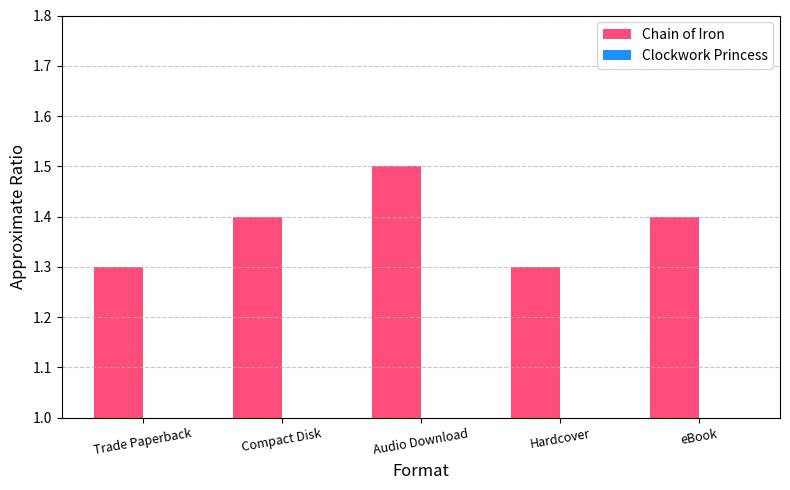

What is the label of the 2nd bar from the left?

Compact Disk